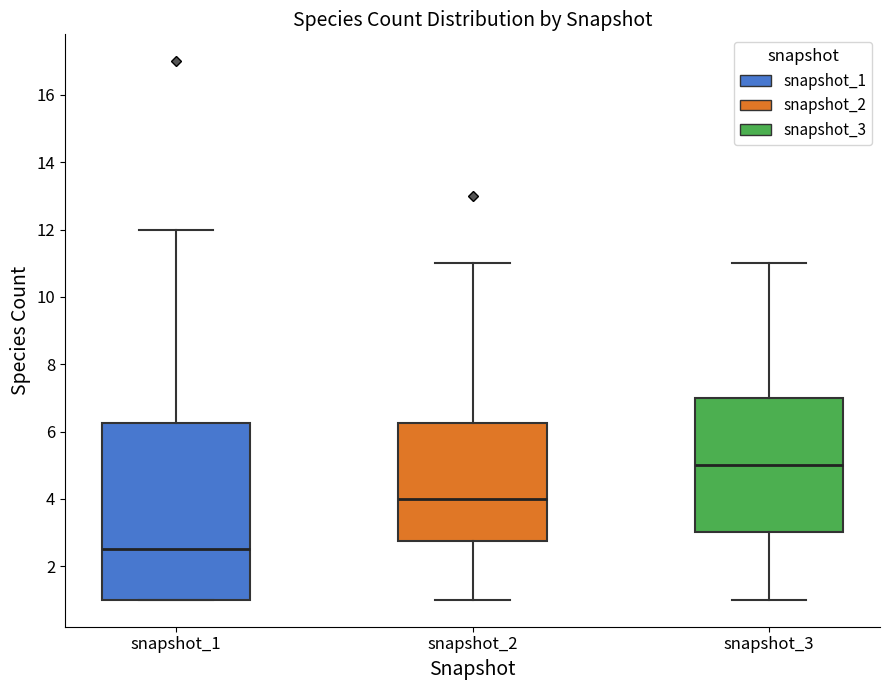

Where does the median line of the box for snapshot_2 sit on the y-axis? The values are not printed on the chart, so give them approximately, as read against the axis.

4.0